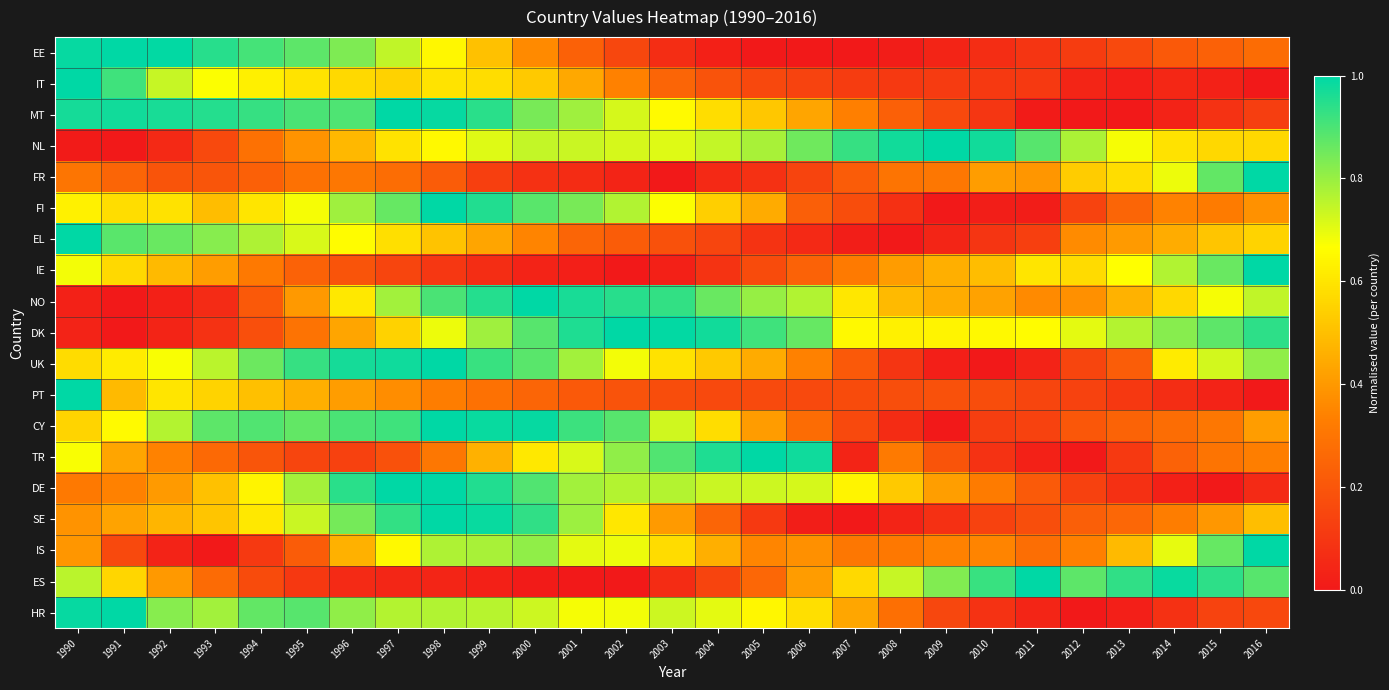

Rank the series by their maximum value, from highest to lowest.

EE, IT, MT, NL, FR, FI, EL, IE, NO, DK, UK, PT, CY, TR, DE, SE, IS, ES, HR